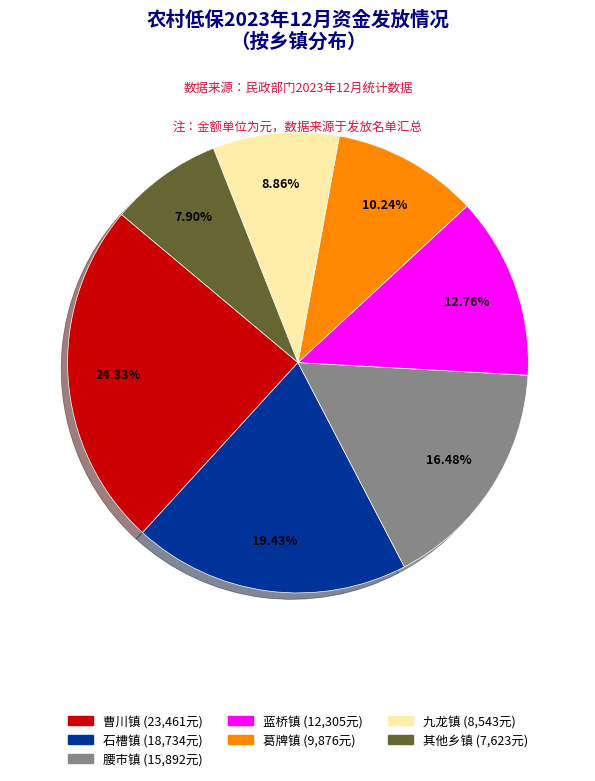

Does any single category account for the majority?

No